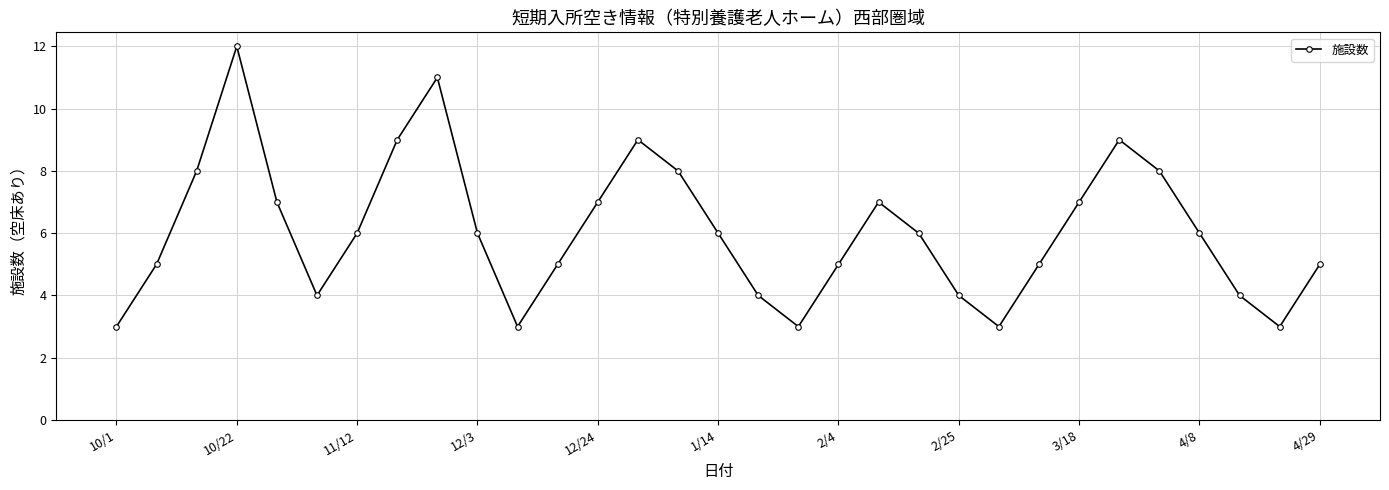

What is the minimum value shown in the chart?

3